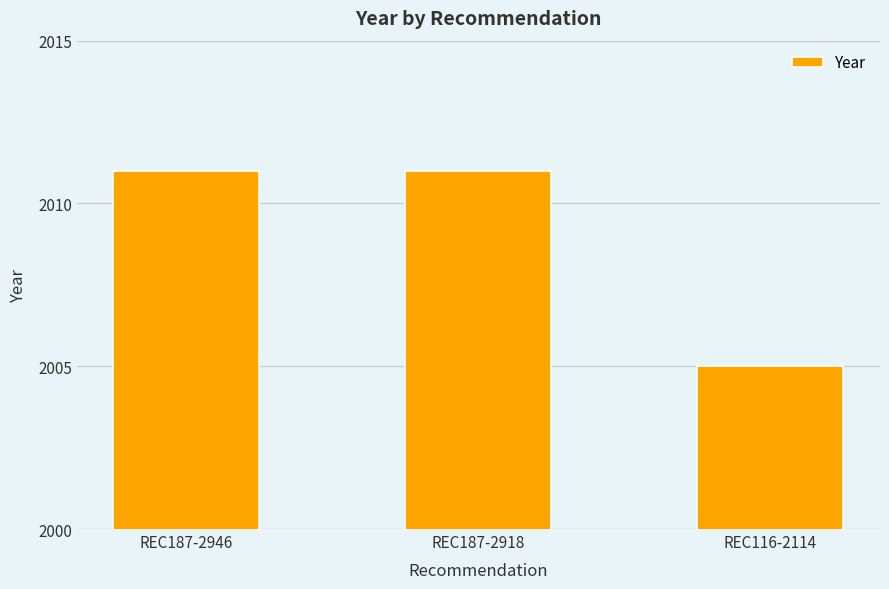

True or false: the data shows 2823 at REC116-2114.

False